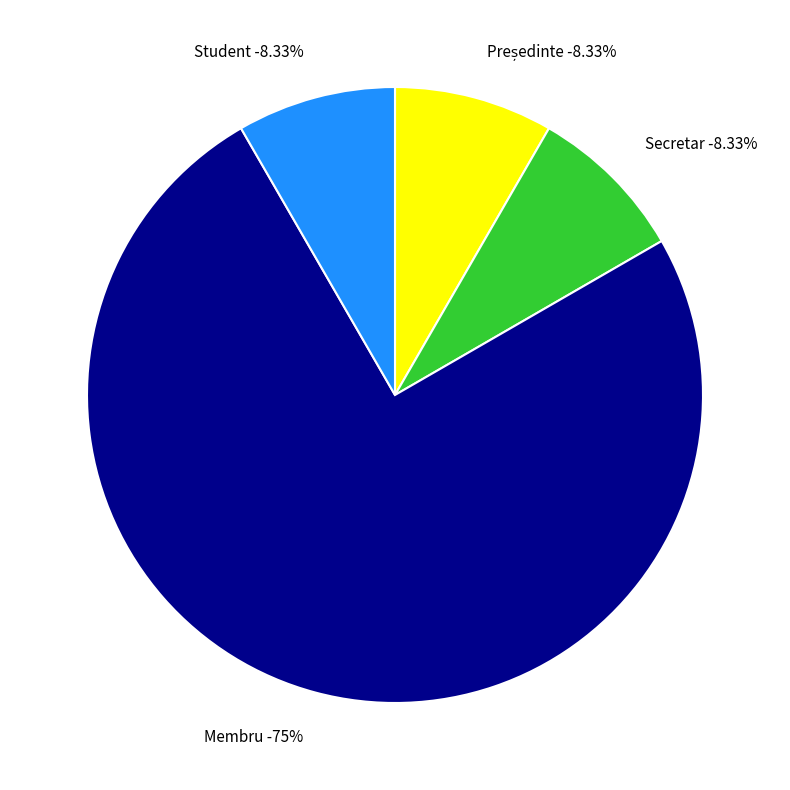

Is it true that Președinte is 1% of the pie?

False